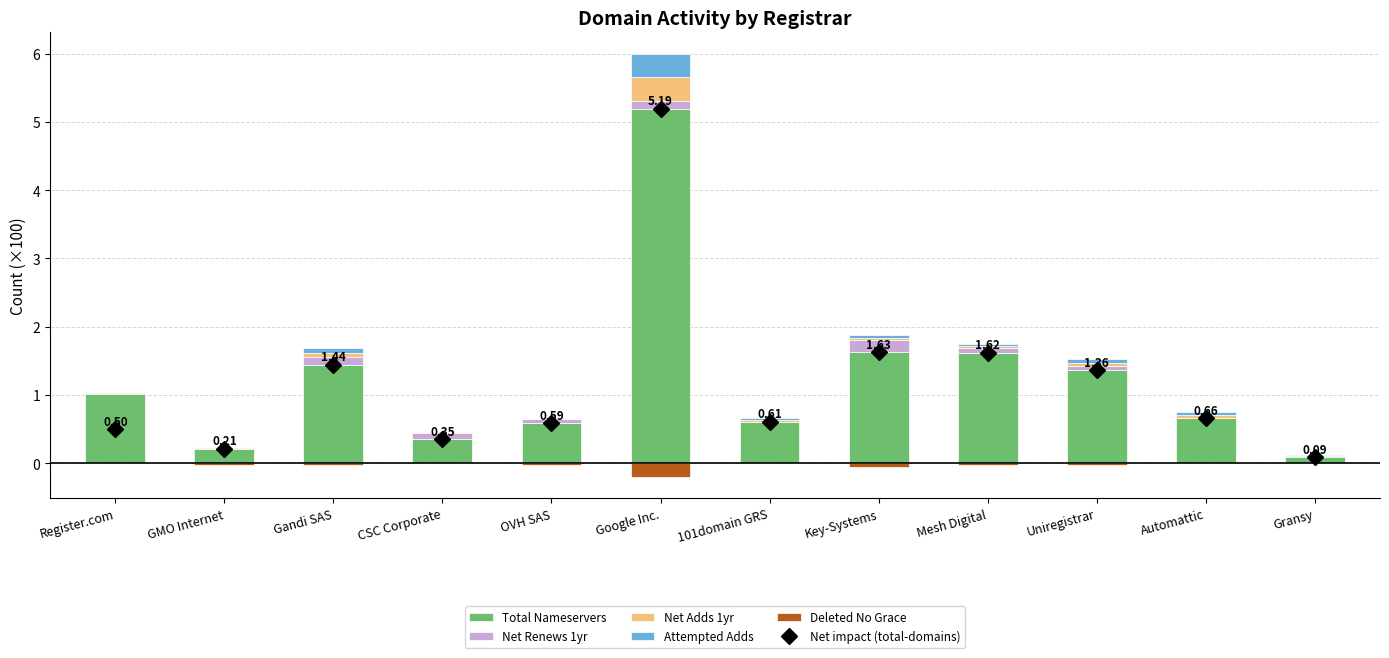

What is the minimum value shown in the chart?

-0.2